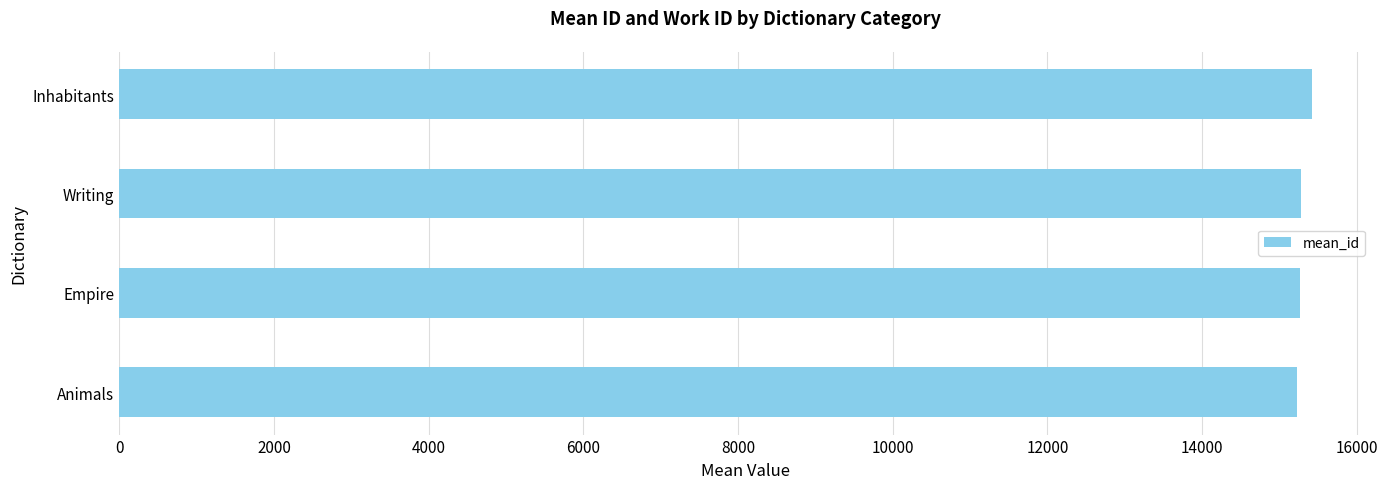

What is the difference between the maximum and minimum values?

195